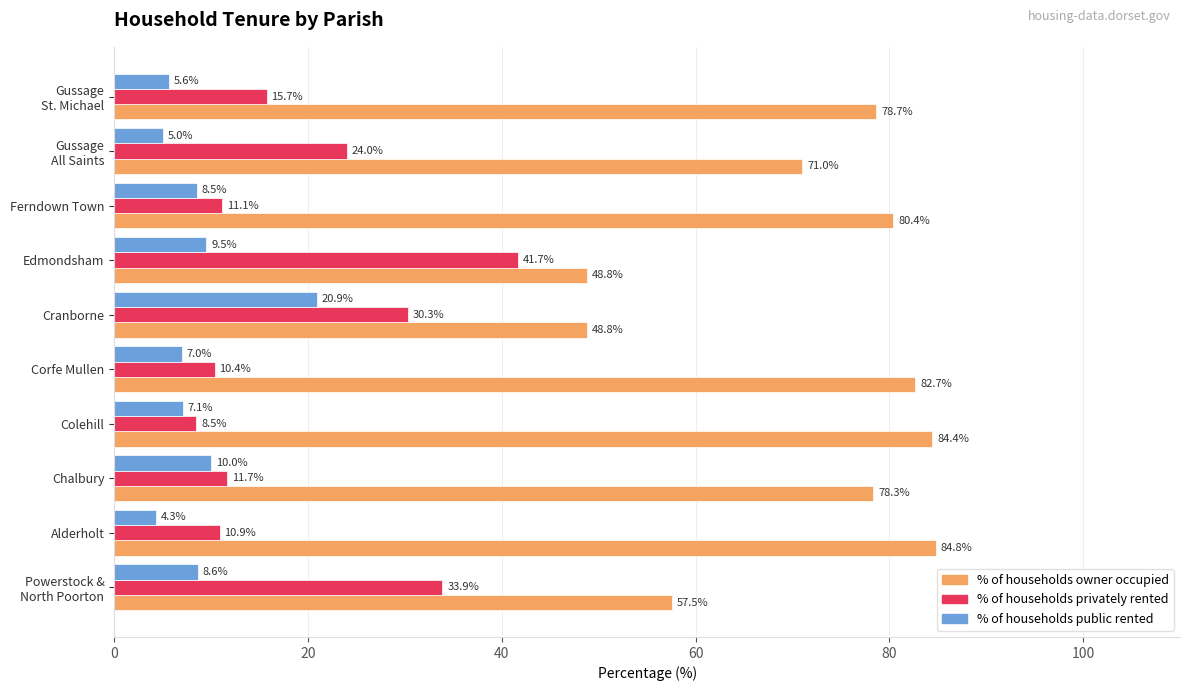

Which series changed the most between Alderholt and Ferndown Town?

% of households owner occupied